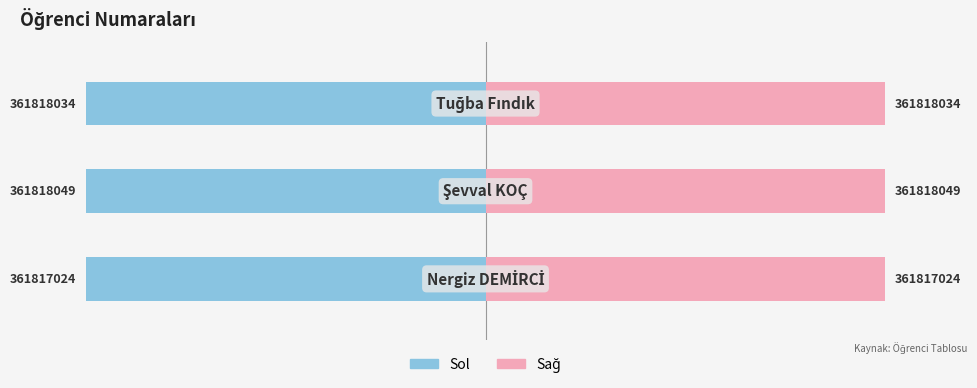

How many groups of bars are there?

3